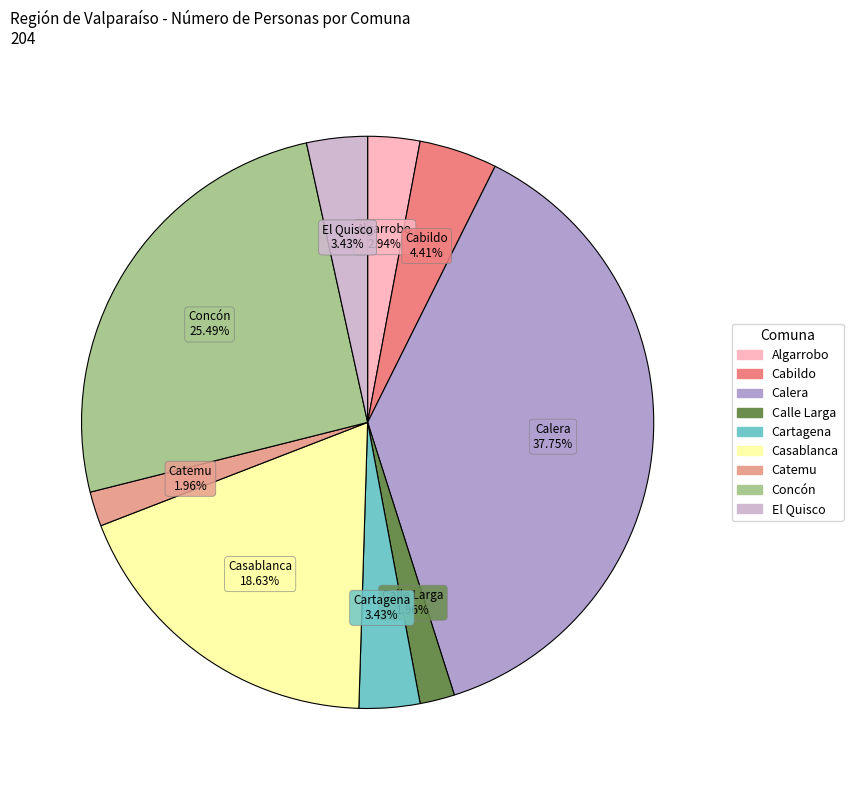

True or false: Calle Larga accounts for 16% of the total.

False